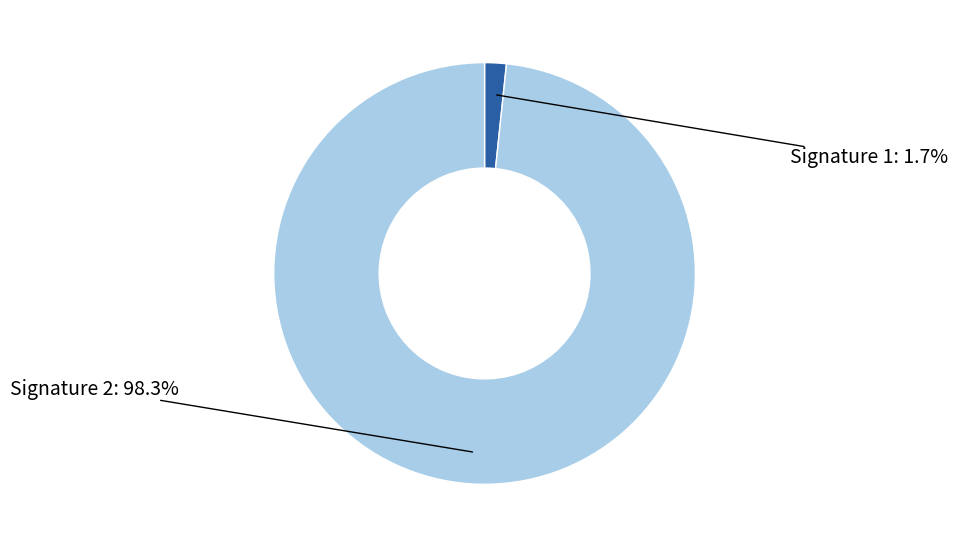

To the nearest percent, what is the difference between the largest and smallest slice percentages?

97%